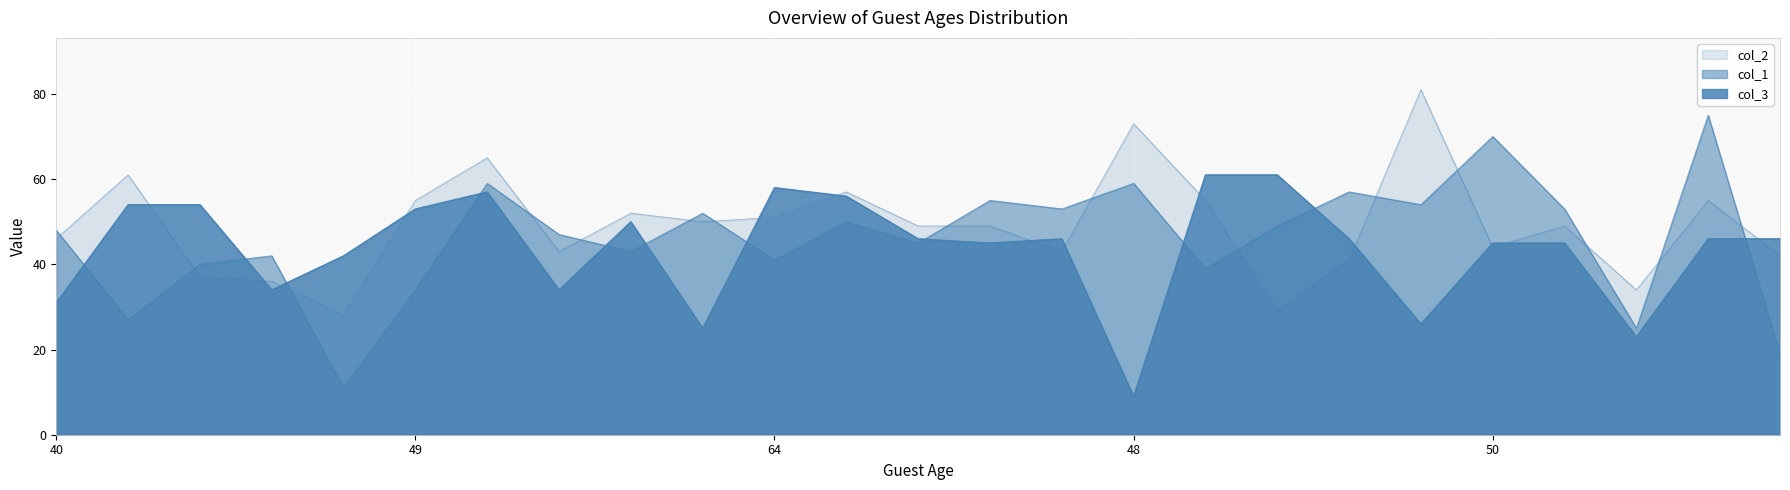

The col_2 series shows 55 at 55. True or false?

True